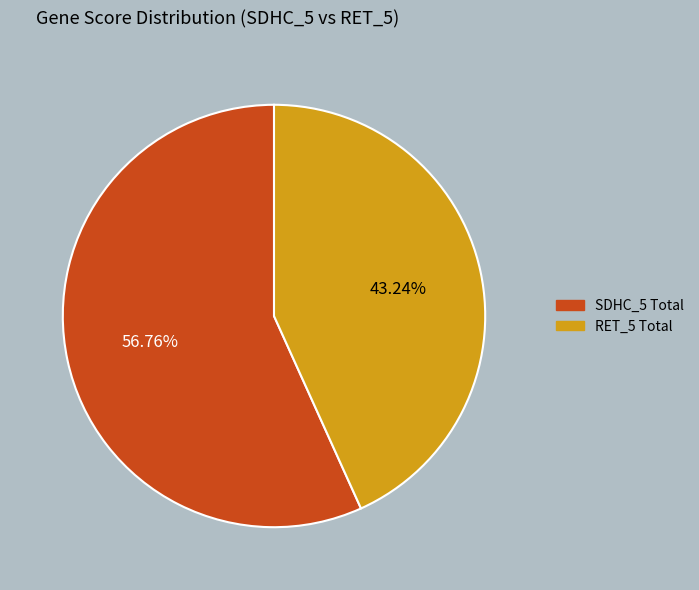

Do RET_5 Total and SDHC_5 Total together represent more than half of the pie?

Yes